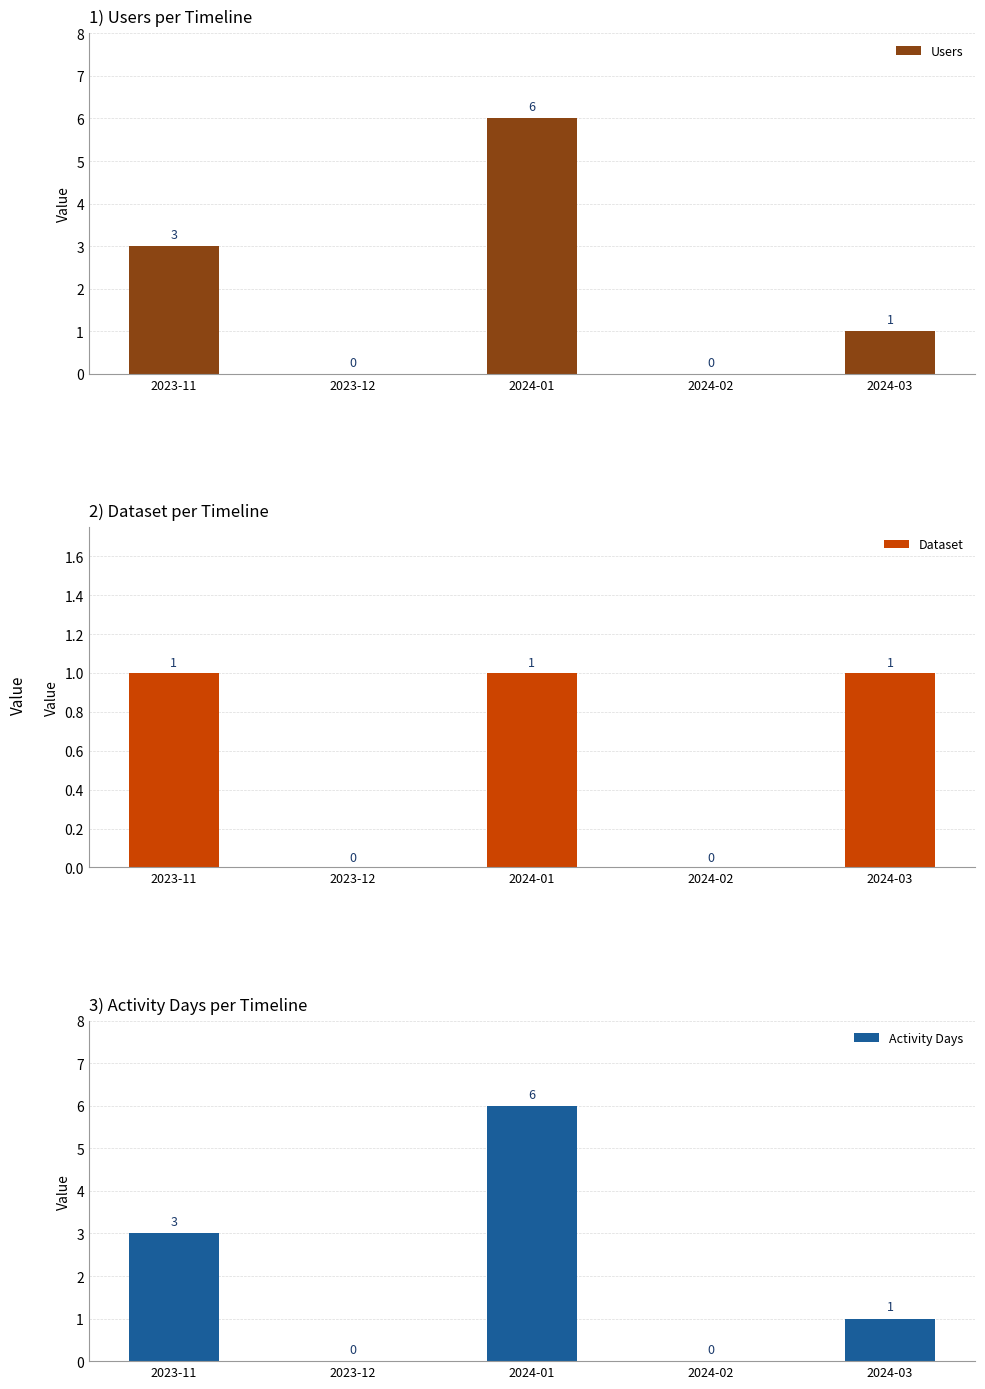

How many groups of bars are there?

5